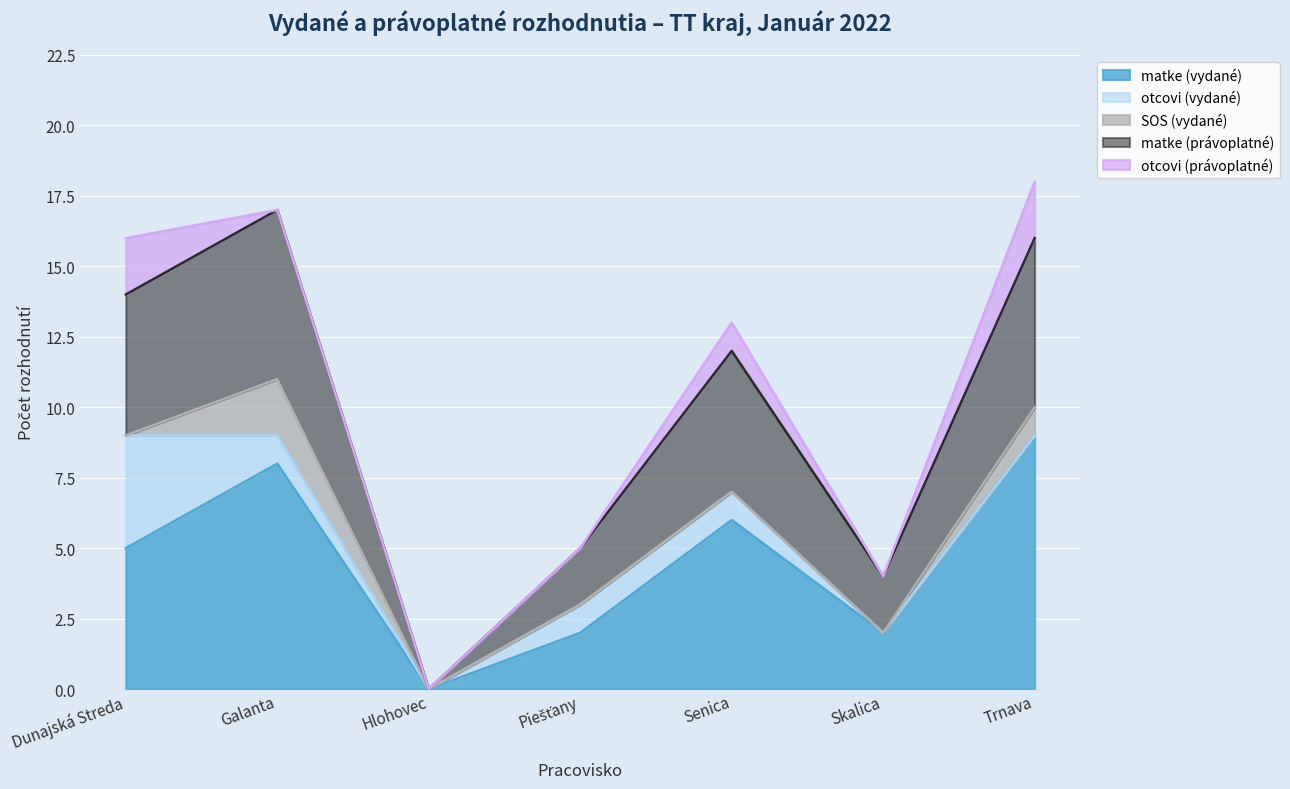

How many data points in matke (právoplatné) are less than 5?

3